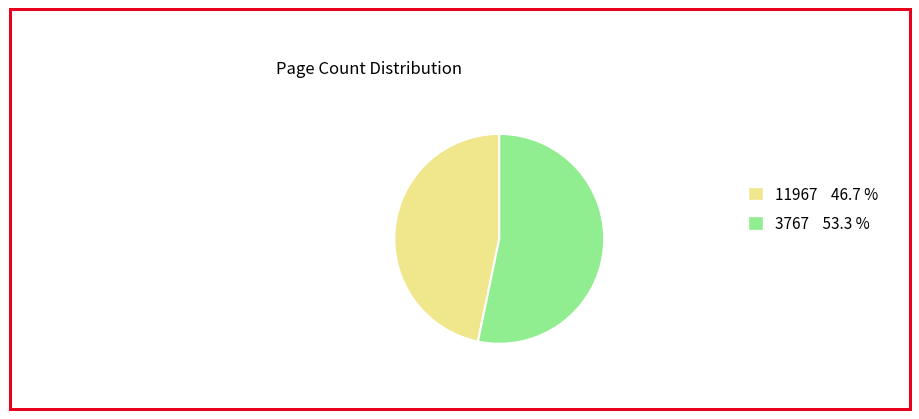

Which has a higher value, 11967 46.7 % or 3767 53.3 %?

3767 53.3 %